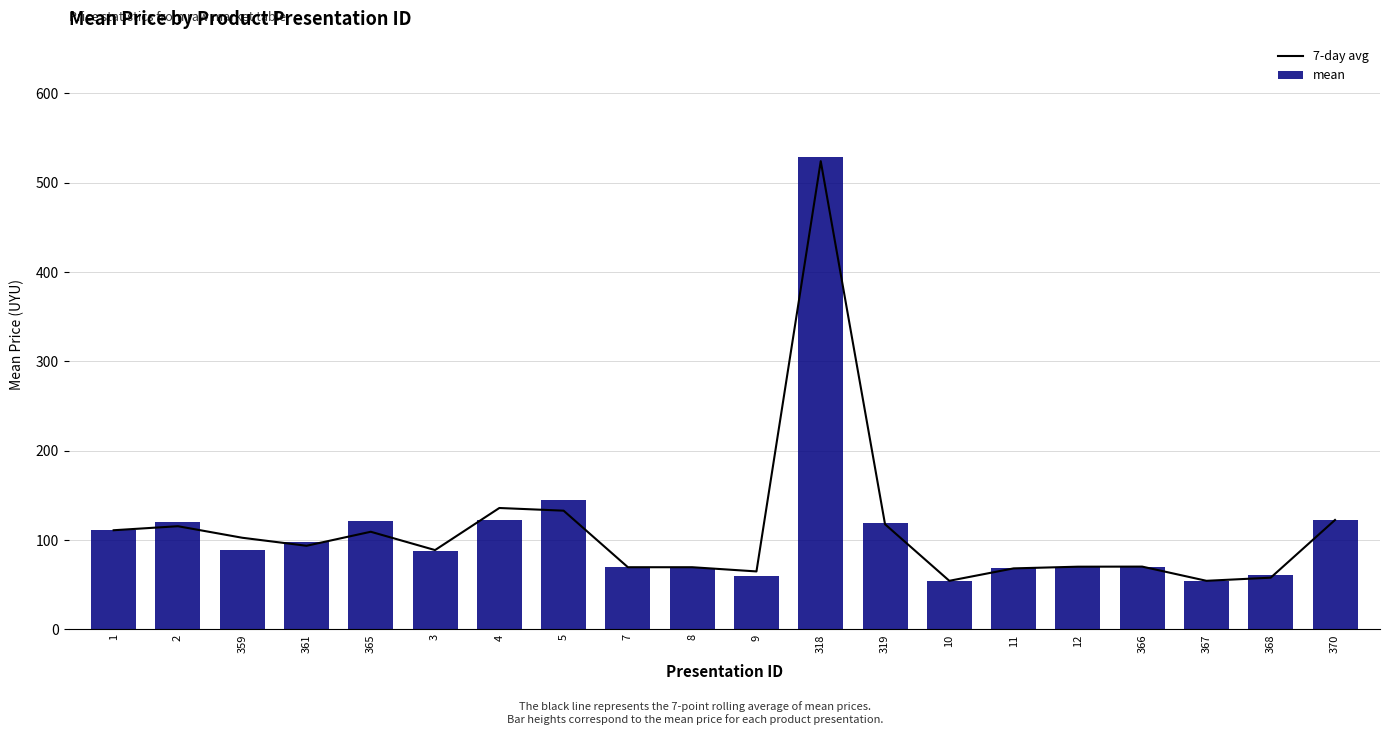

What is the value of the 7-day avg bar at the 17th from the left?

70.3